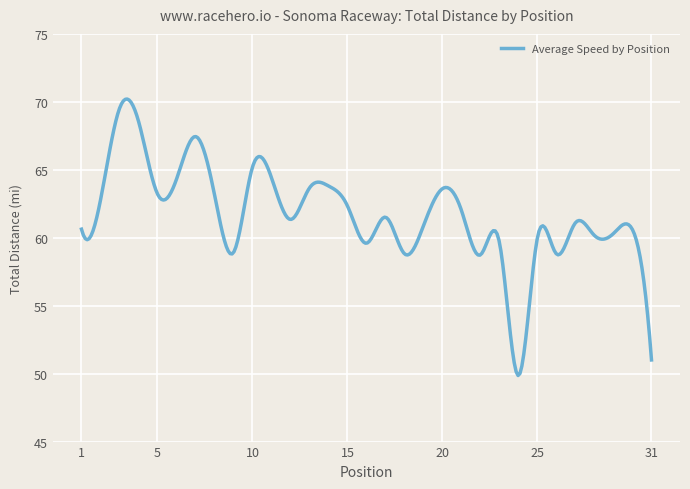

What is the maximum value shown in the chart?

70.2